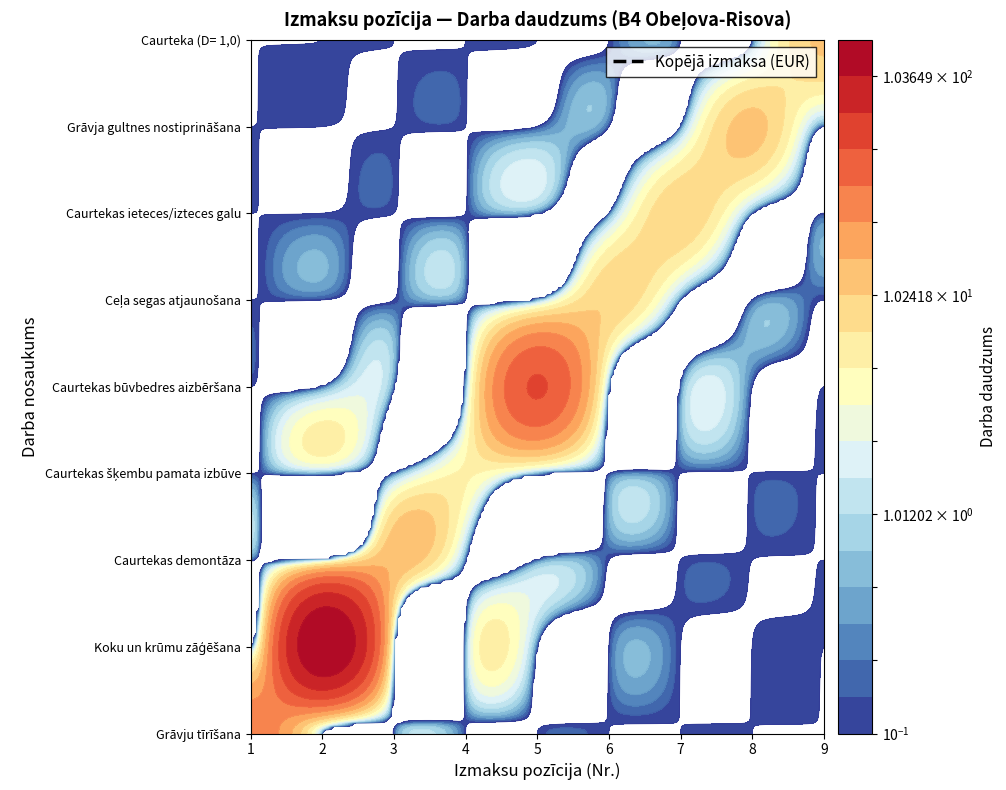

How many Caurtekas ieteces/izteces galu values are between 0 and 1?

8